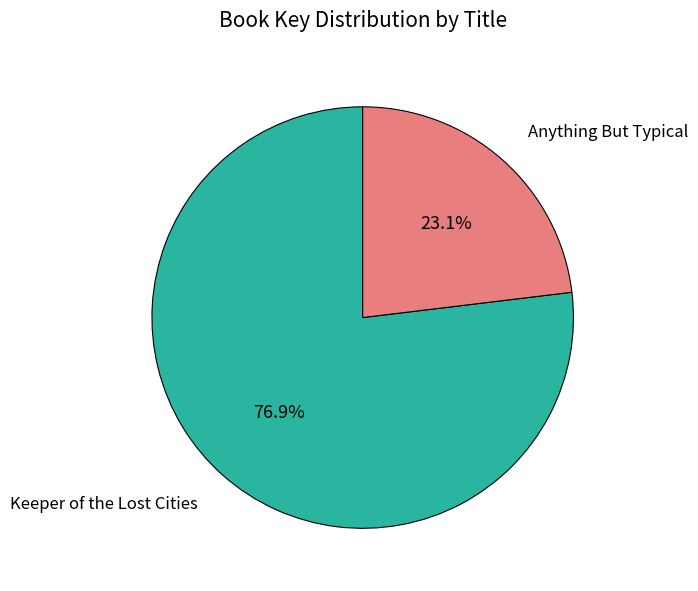

To the nearest percent, what portion does Anything But Typical represent?

23%